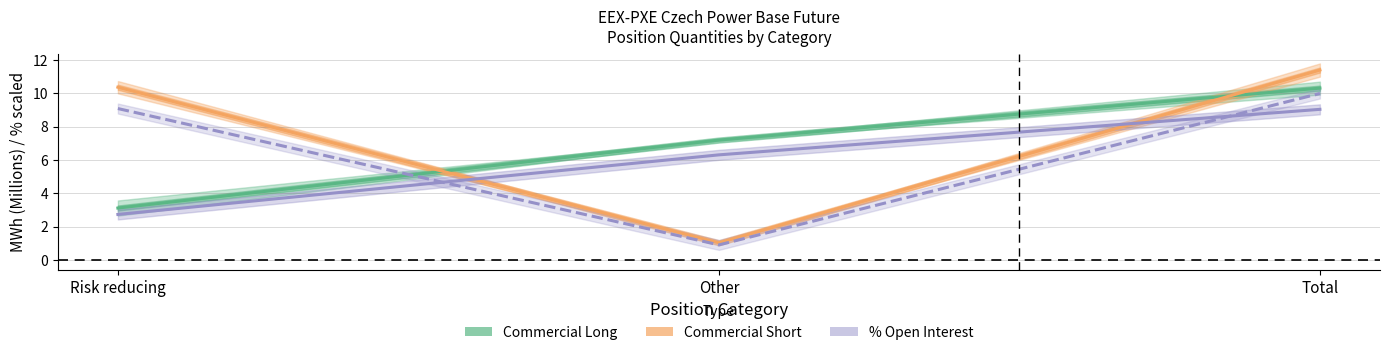

At how many categories does at least one series exceed 11?

1